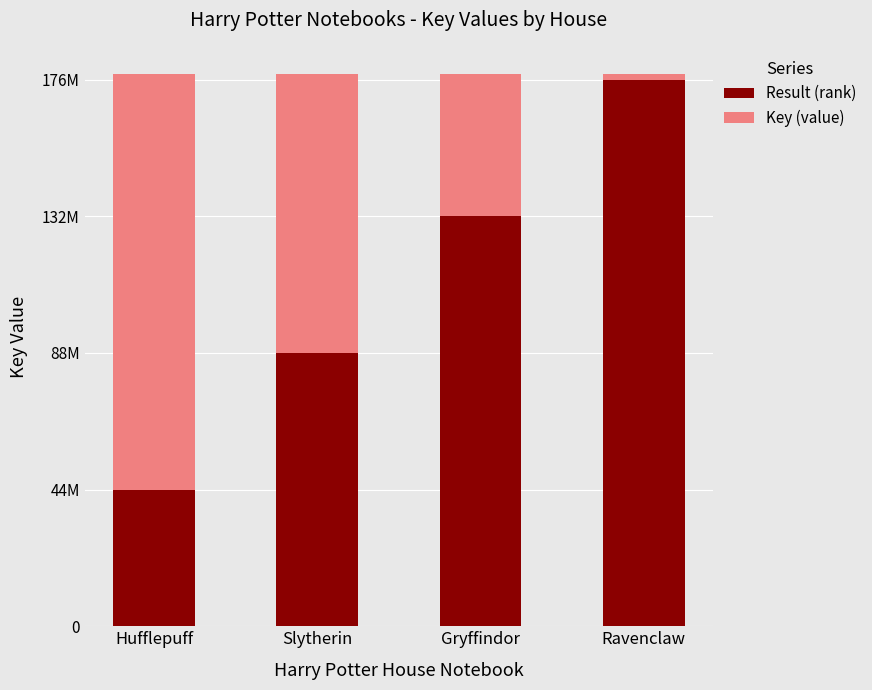

What value does the Result (rank) series have at Slytherin, to the nearest 100?

88000000